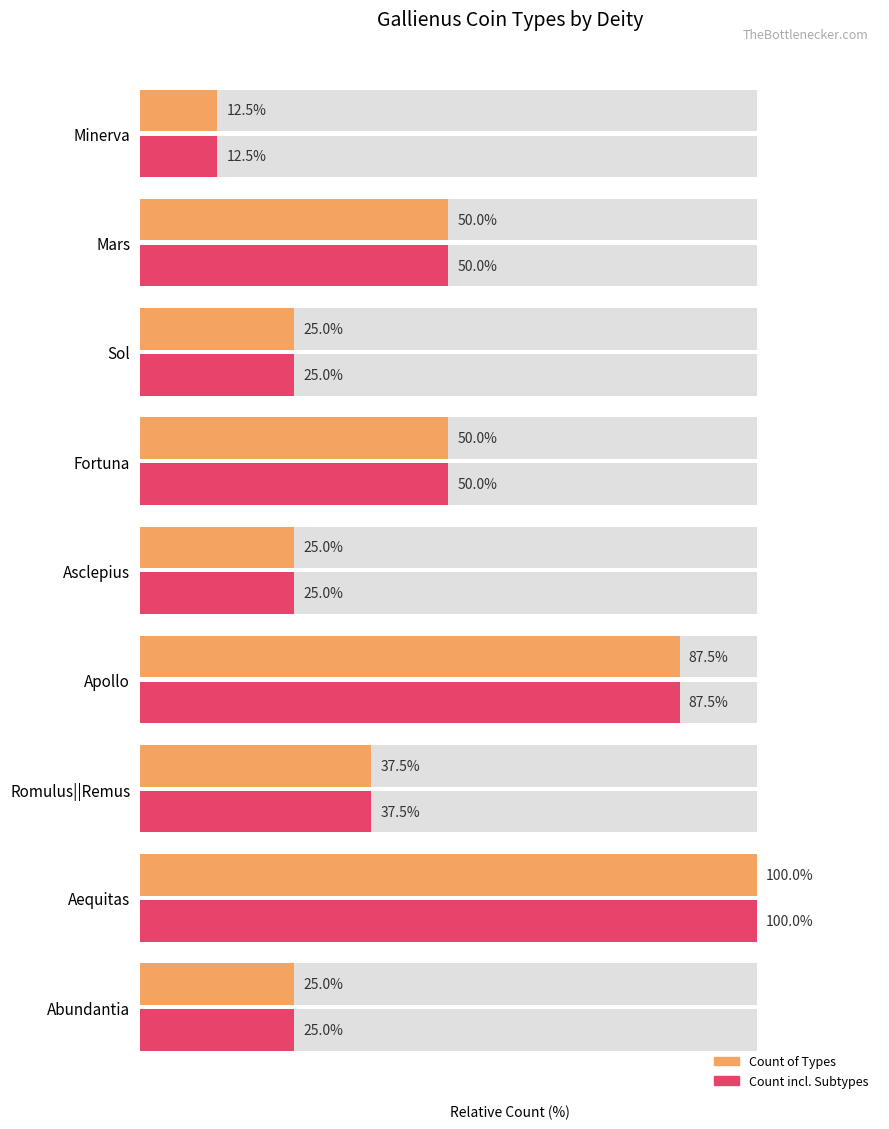

What is the sum of all Count of Types values?

412.5